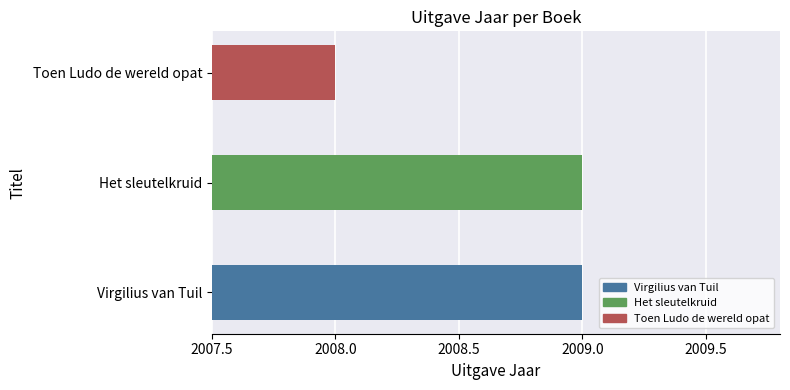

What is the smallest value displayed?

2008